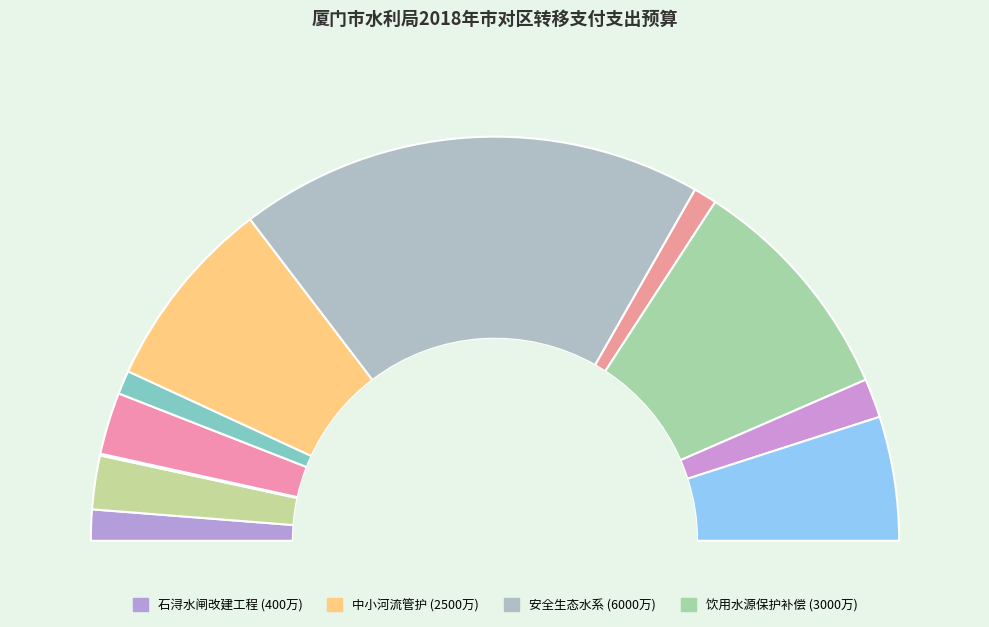

Is it true that 水利发展资金（汀溪水库饮用水源保护区生态补偿金） is 19% of the pie?

True